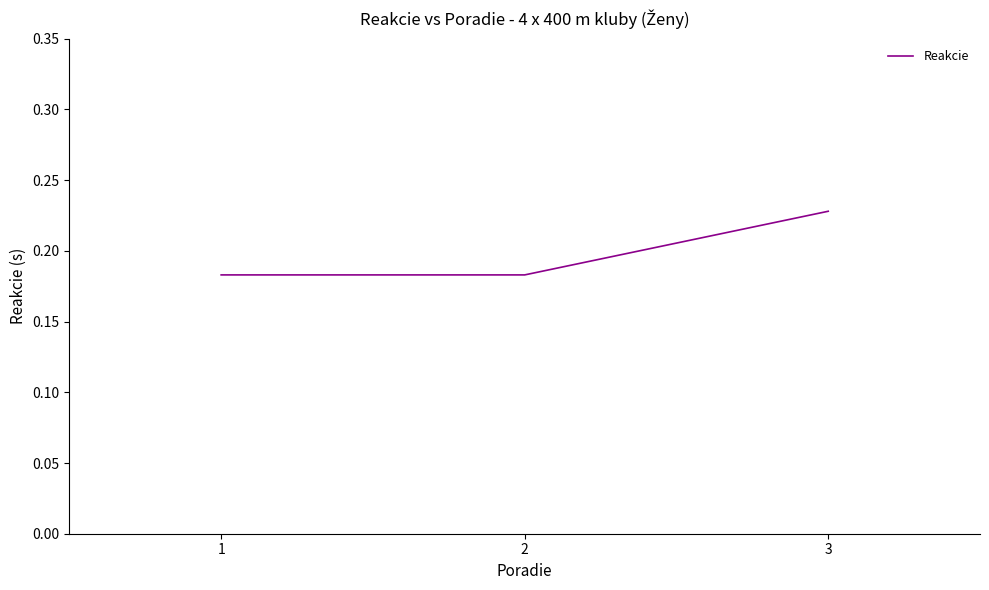

Does the chart display data point markers on the line(s)?

No